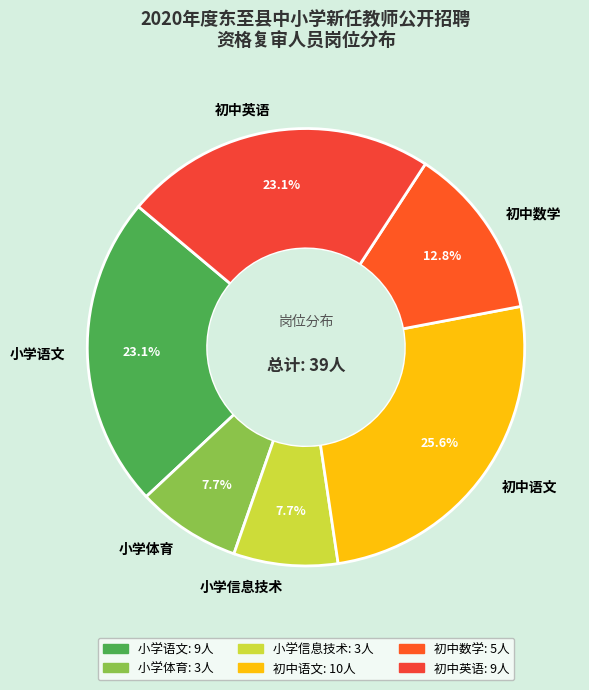

Approximately how many times larger is the value at 小学信息技术 compared to 初中数学?

0.6